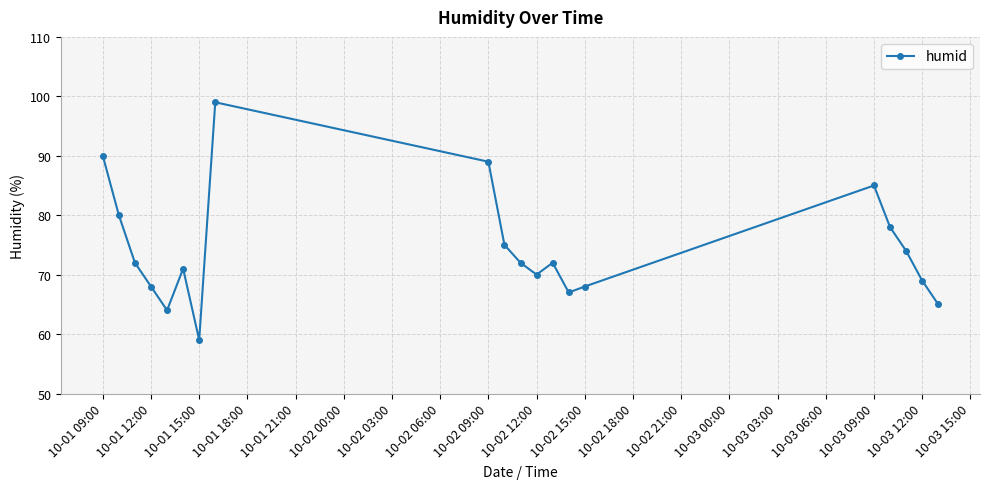

How many interior local valleys (lower than both neighbors) does the data have?

4